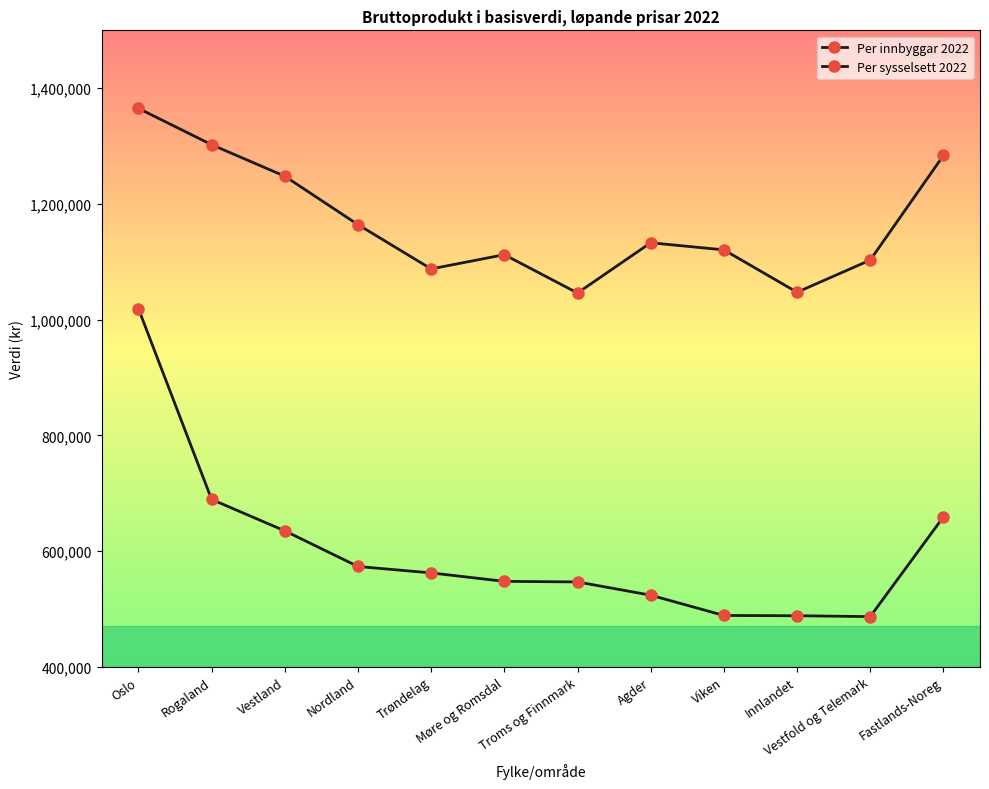

At which category does Per innbyggar 2022 reach its first local valley?

Vestfold og Telemark